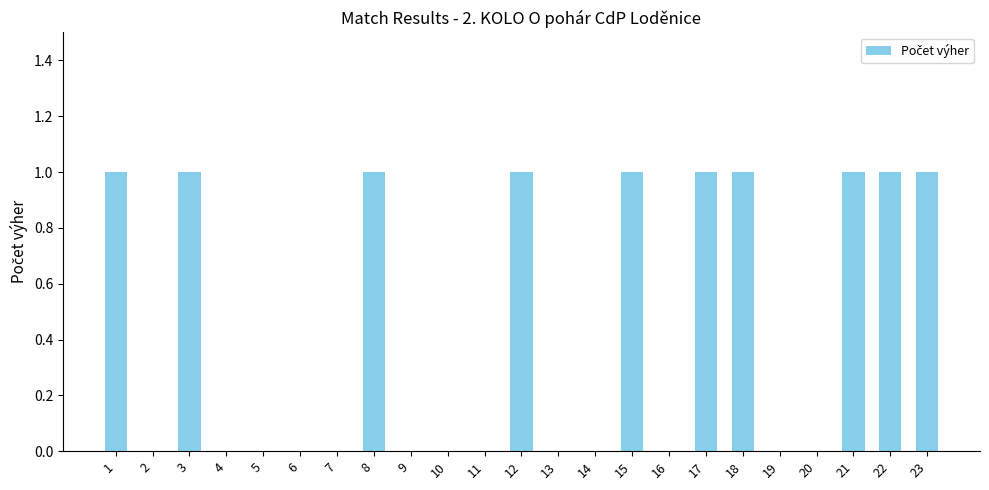

What is the difference between the values at 9 and 15?

1